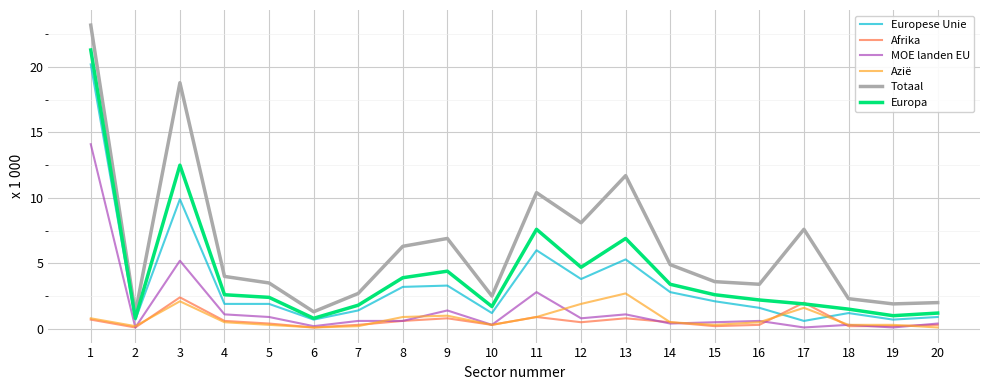

Which series has the largest total across all categories?

Totaal